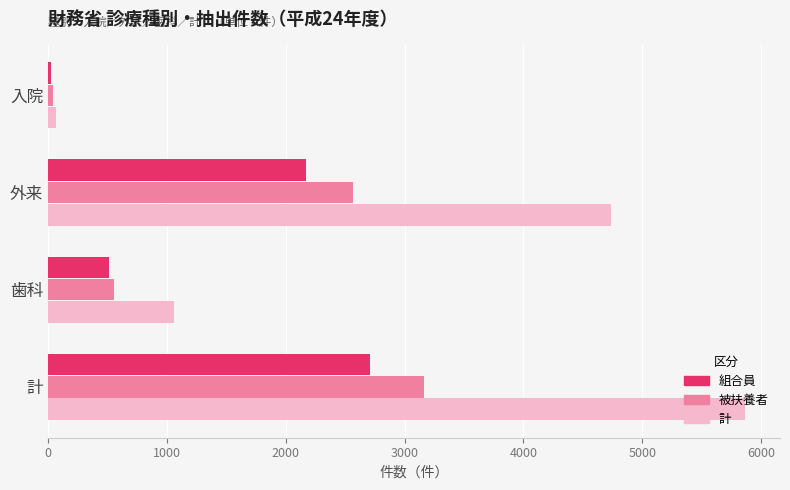

How many categories are shown in the chart?

4